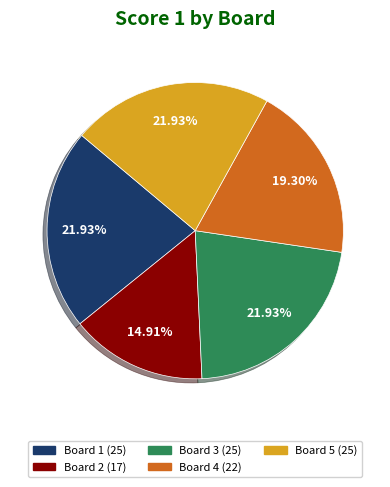

To the nearest percent, what portion does Board 5 represent?

22%